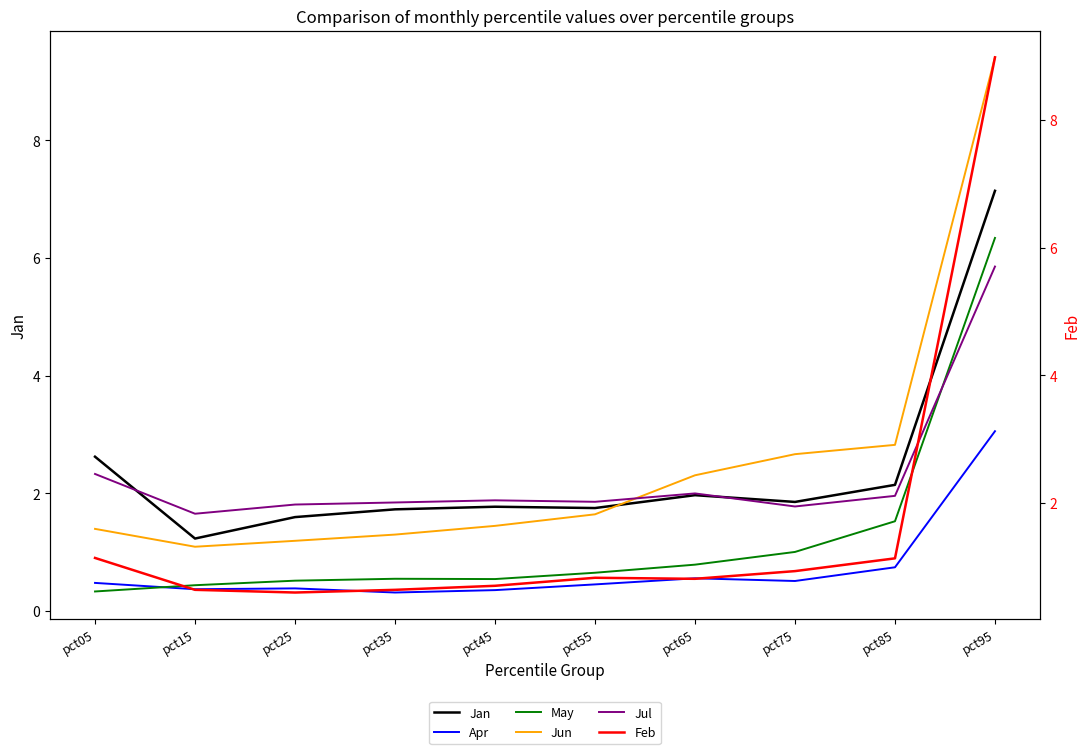

What is the difference between the maximum and second lowest values in the Apr series?

2.7